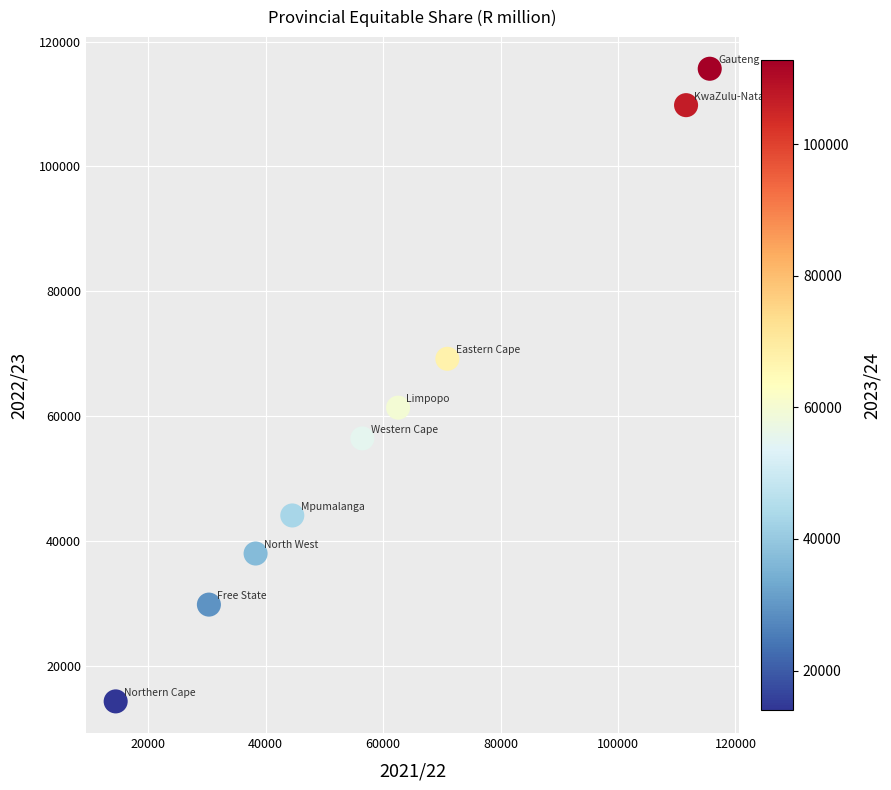

What is the average Y value?

59863.0